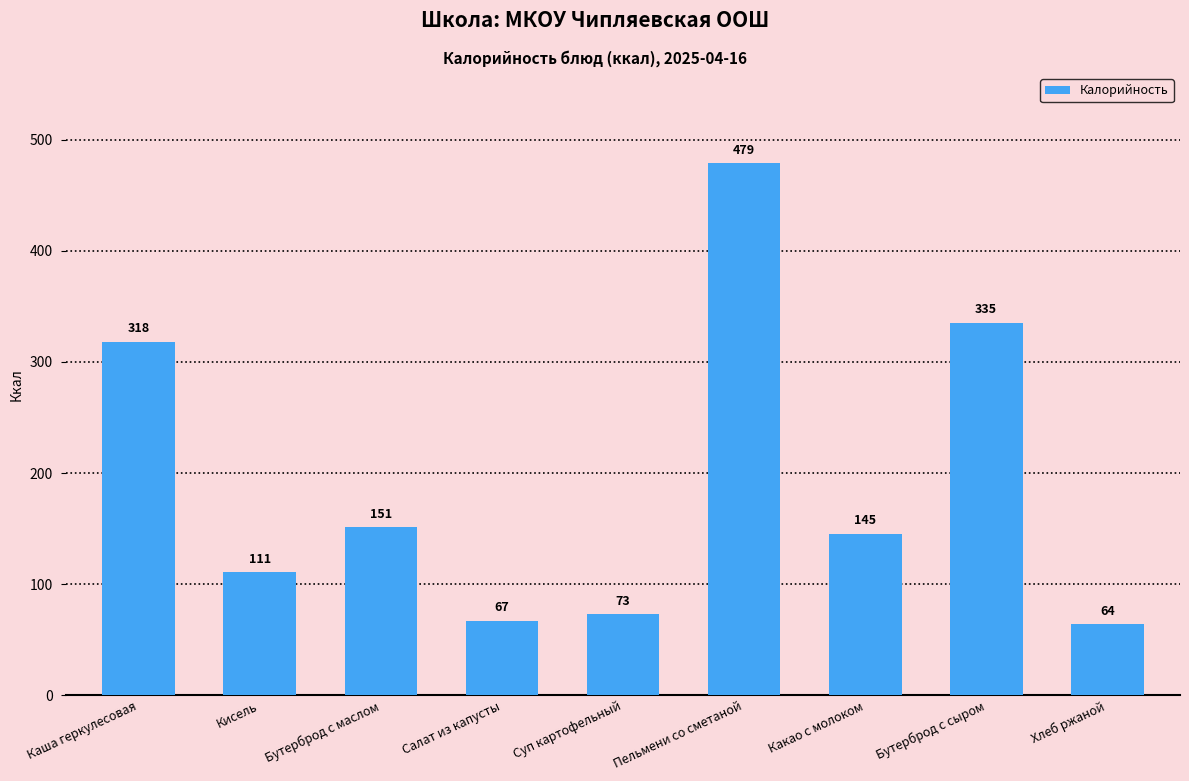

Rank the categories by value from lowest to highest.

Хлеб ржаной, Салат из капусты, Суп картофельный, Кисель, Какао с молоком, Бутерброд с маслом, Каша геркулесовая, Бутерброд с сыром, Пельмени со сметаной